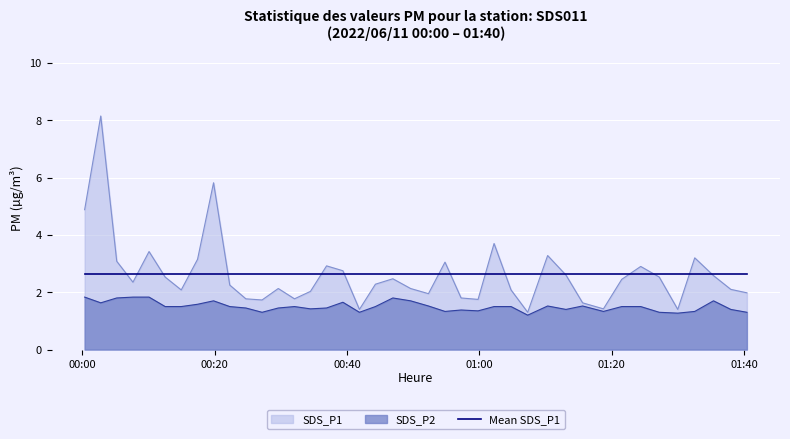

True or false: SDS_P2 and SDS_P1 intersect in this chart.

False